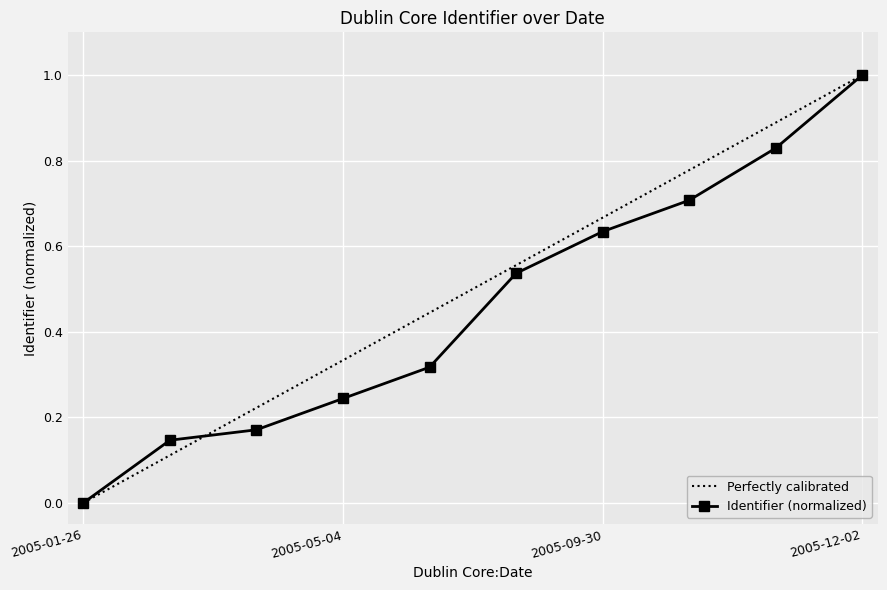

What is the approximate value at 2005-05-04?

0.2